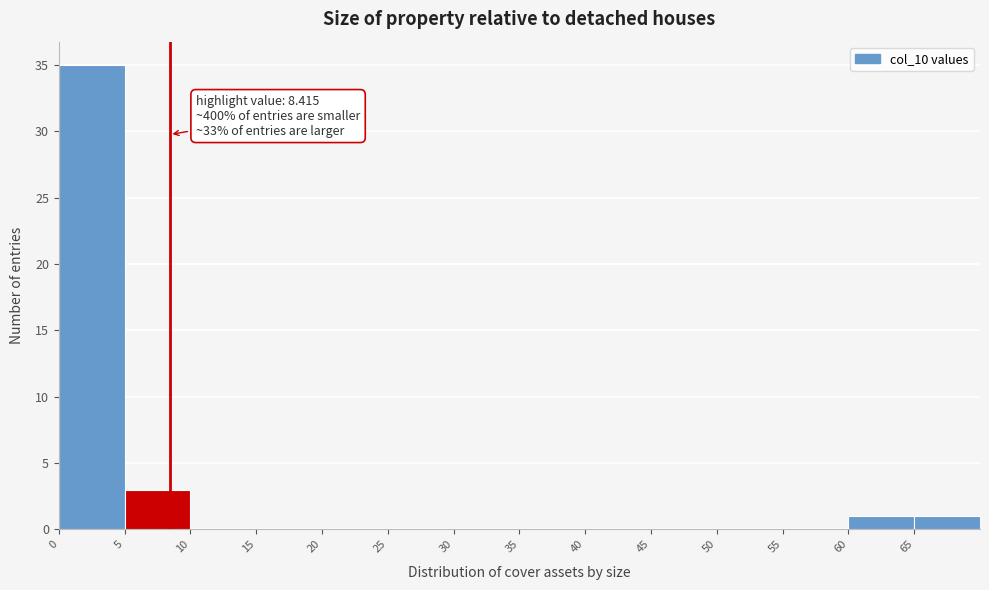

Which range on the x-axis has the tallest bar?

0 to 5